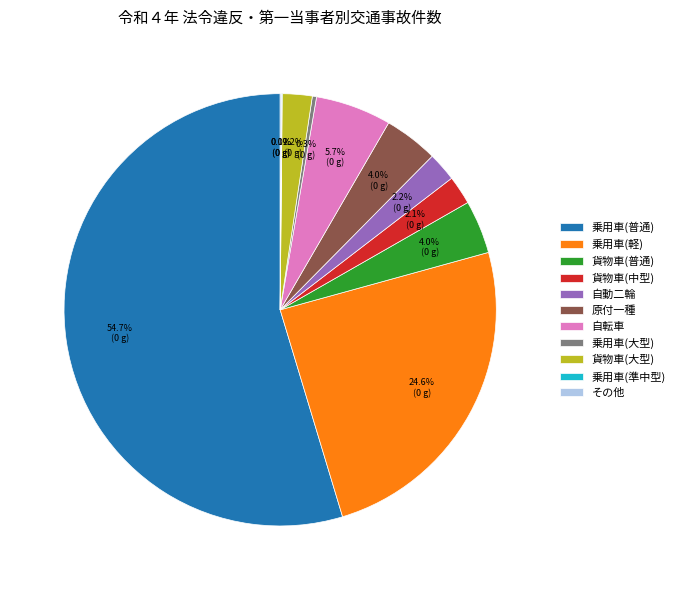

Does 自動二輪 represent more than half of the total?

No